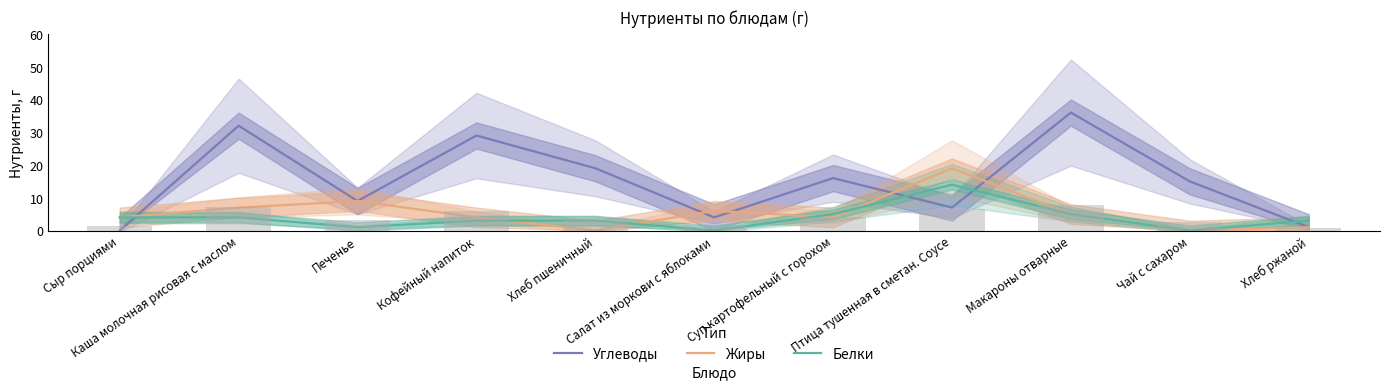

What is the label of the 5th bar from the left?

Хлеб пшеничный